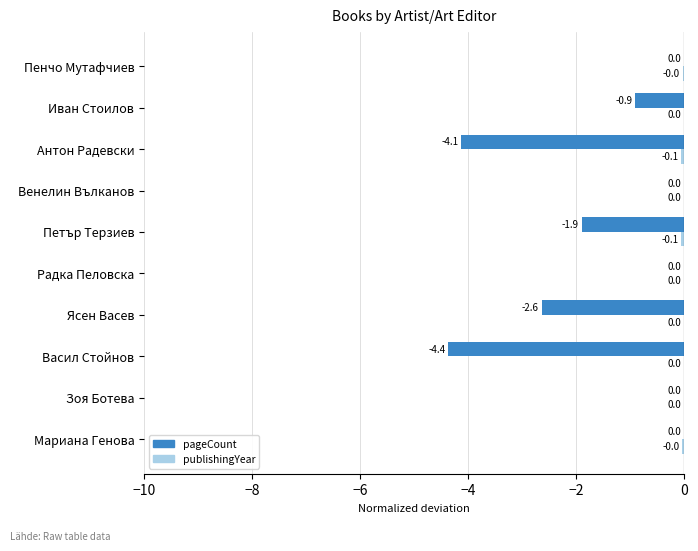

Which series has the widest spread of values?

pageCount